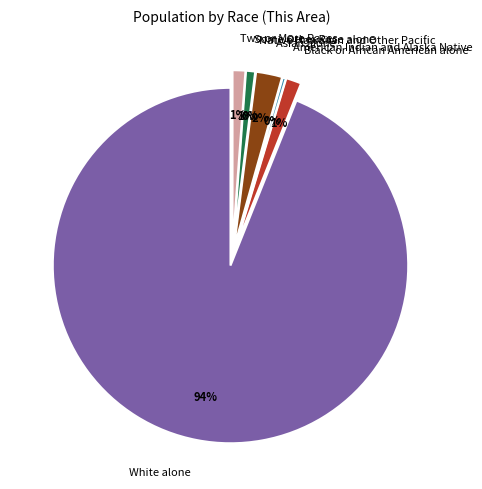

True or false: Black or African American alone accounts for 11% of the total.

False